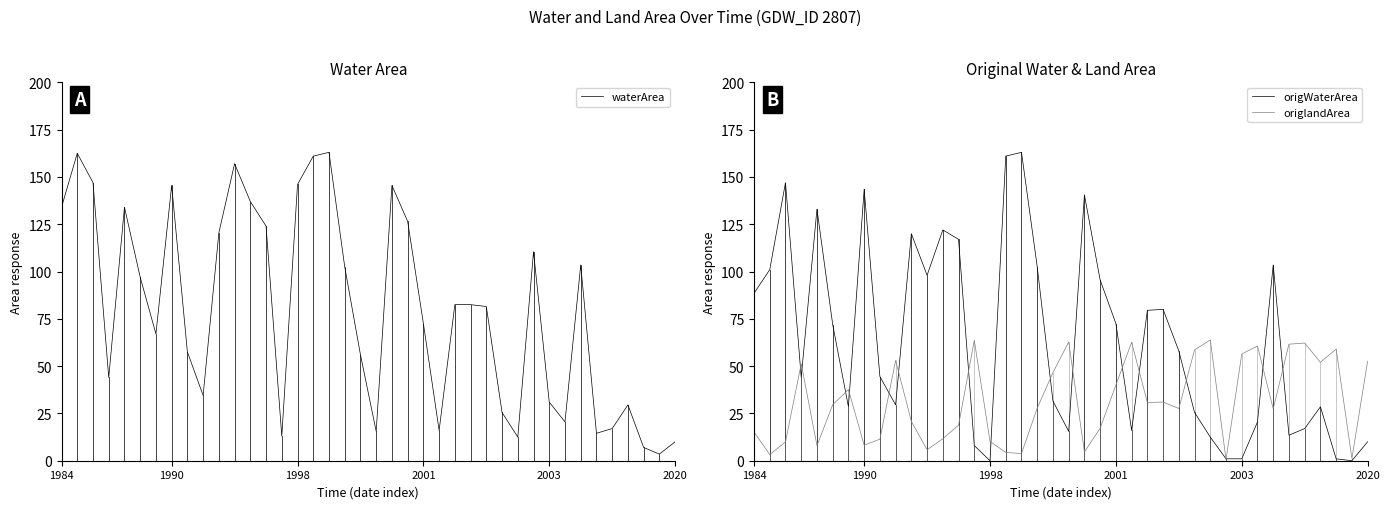

The waterArea series shows 124.0 at 13. True or false?

True